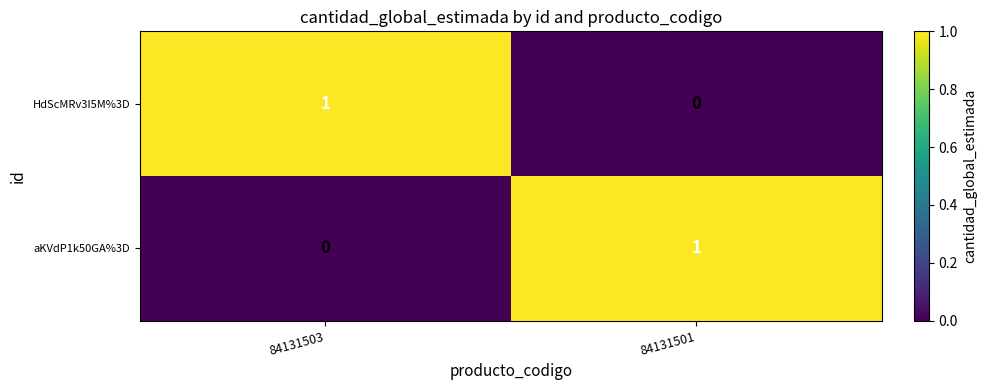

At which label is HdScMRv3I5M%3D closest to 0?

84131501